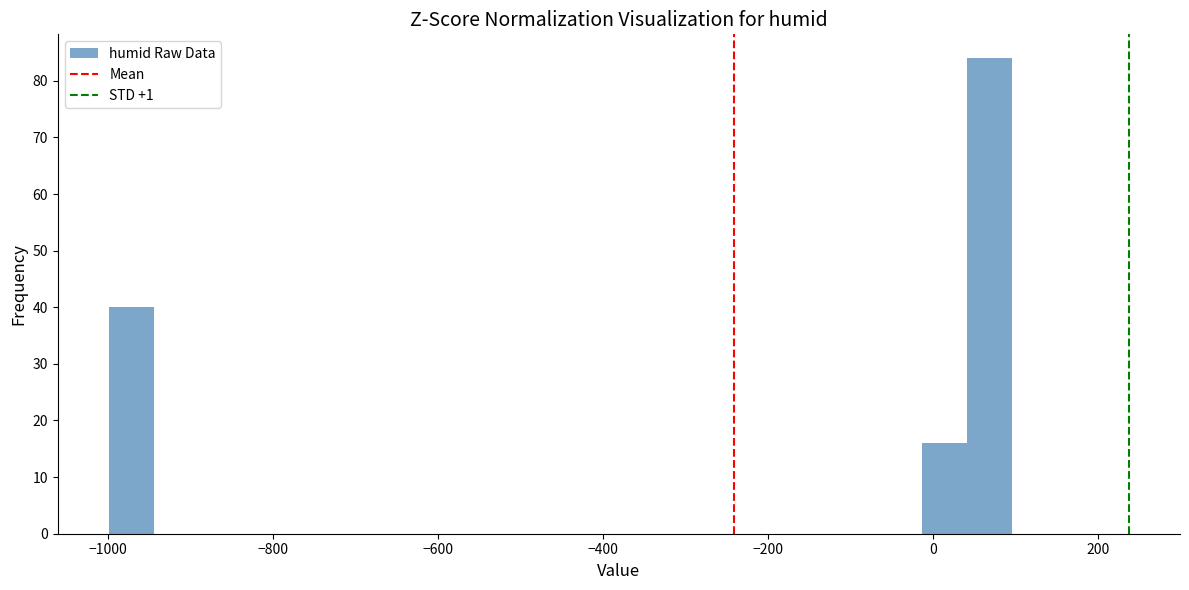

Around what value on the x-axis is the tallest bar? Give the approximate position of its centre, as read against the axis.

60